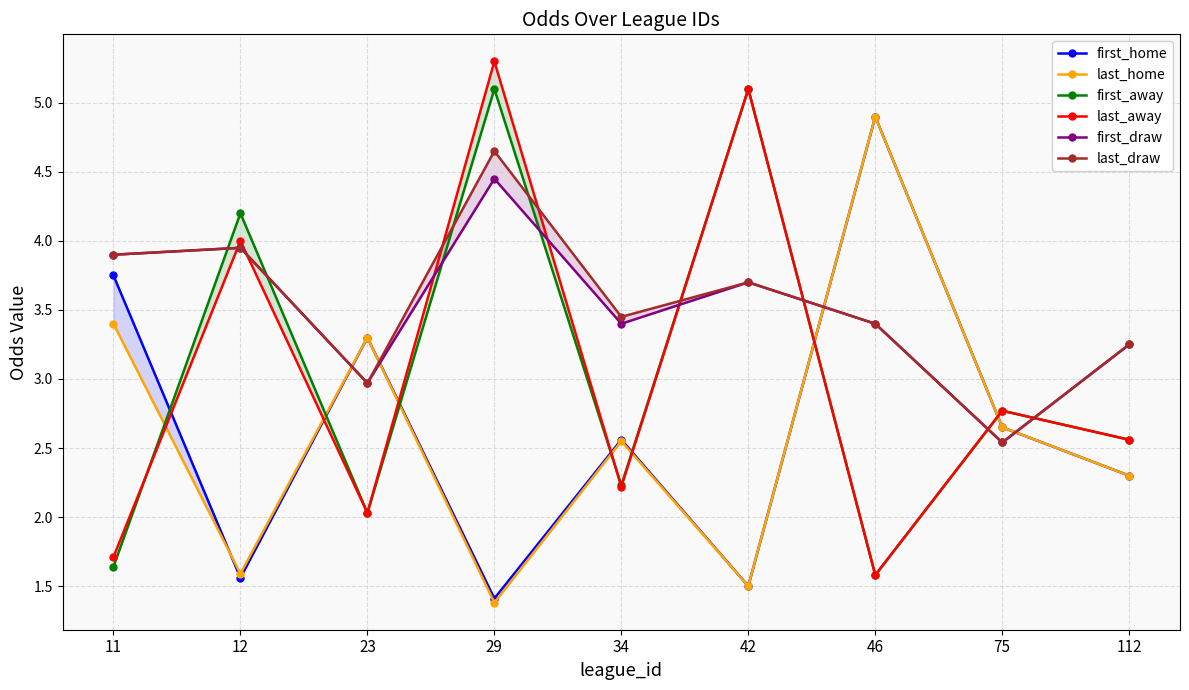

True or false: first_home and first_draw intersect in this chart.

True